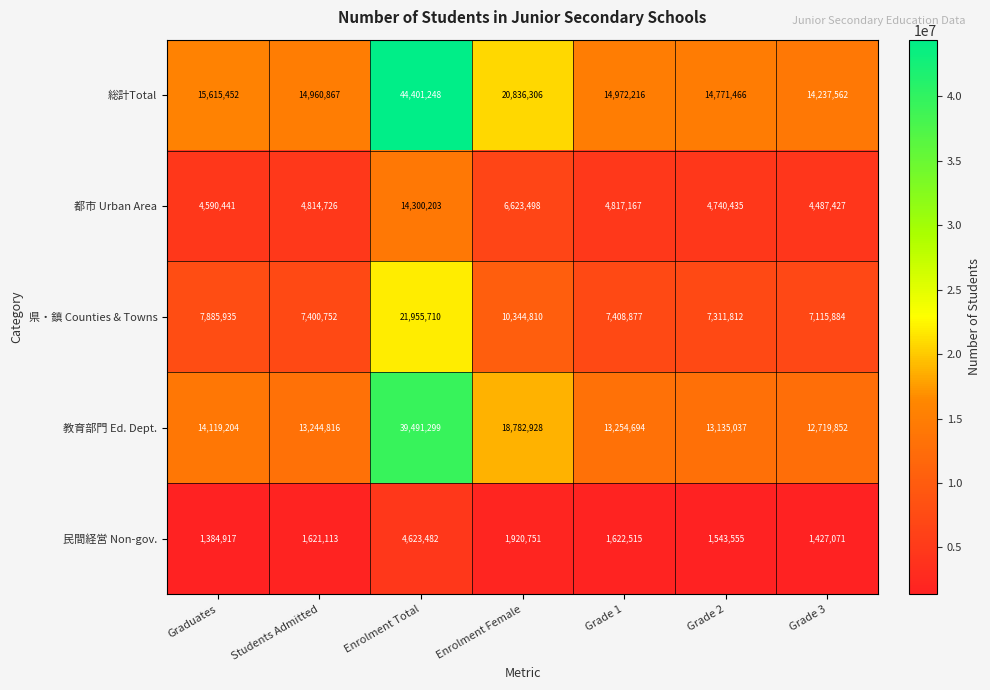

Which category has the lowest value in the 民間経営 Non-gov. series?

Graduates